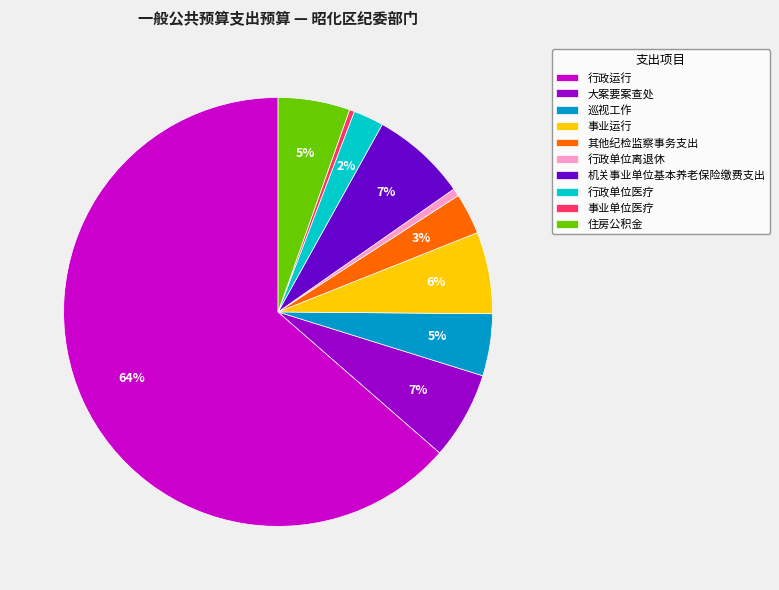

Is it true that 行政运行 is 64% of the pie?

True